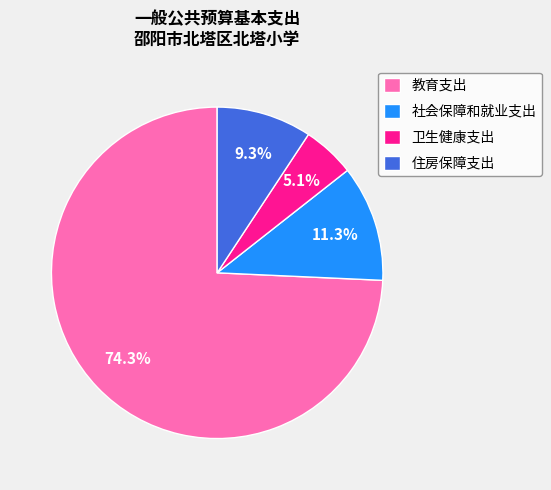

Between 住房保障支出 and 教育支出, which is larger?

教育支出